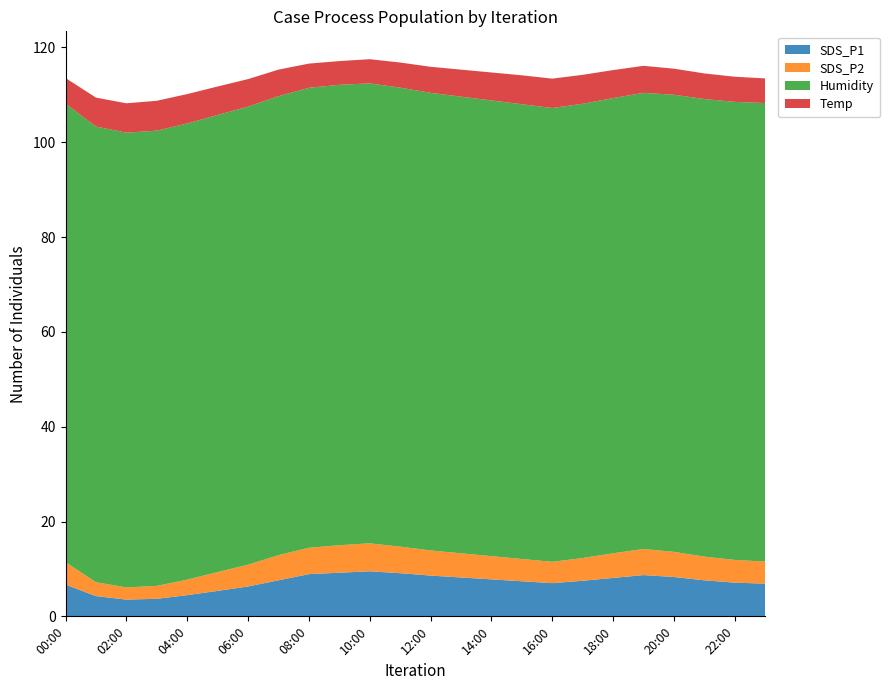

Reading left to right, extract all data points from this chart.

SDS_P1: 00:00=6.7	01:00=4.3	02:00=3.5	03:00=3.7	04:00=4.5	05:00=5.4	06:00=6.3	07:00=7.6	08:00=8.9	09:00=9.2	10:00=9.5	11:00=9.1	12:00=8.6	13:00=8.2	14:00=7.8	15:00=7.4	16:00=7.0	17:00=7.5	18:00=8.1	19:00=8.7	20:00=8.3	21:00=7.6	22:00=7.1	23:00=6.9
SDS_P2: 00:00=4.7	01:00=2.9	02:00=2.6	03:00=2.7	04:00=3.3	05:00=4.0	06:00=4.6	07:00=5.3	08:00=5.6	09:00=5.8	10:00=5.9	11:00=5.6	12:00=5.3	13:00=5.1	14:00=4.9	15:00=4.7	16:00=4.5	17:00=4.8	18:00=5.2	19:00=5.5	20:00=5.3	21:00=5.0	22:00=4.8	23:00=4.7
Humidity: 00:00=96.7	01:00=96.1	02:00=95.9	03:00=96.0	04:00=96.2	05:00=96.4	06:00=96.6	07:00=96.8	08:00=97.0	09:00=97.1	10:00=97.0	11:00=96.8	12:00=96.5	13:00=96.3	14:00=96.1	15:00=95.9	16:00=95.7	17:00=95.8	18:00=96.0	19:00=96.2	20:00=96.4	21:00=96.5	22:00=96.6	23:00=96.7
Temp: 00:00=5.4	01:00=6.1	02:00=6.2	03:00=6.3	04:00=6.2	05:00=6.0	06:00=5.8	07:00=5.6	08:00=5.1	09:00=5.0	10:00=5.1	11:00=5.3	12:00=5.5	13:00=5.7	14:00=5.9	15:00=6.1	16:00=6.2	17:00=6.1	18:00=5.9	19:00=5.7	20:00=5.5	21:00=5.4	22:00=5.3	23:00=5.2